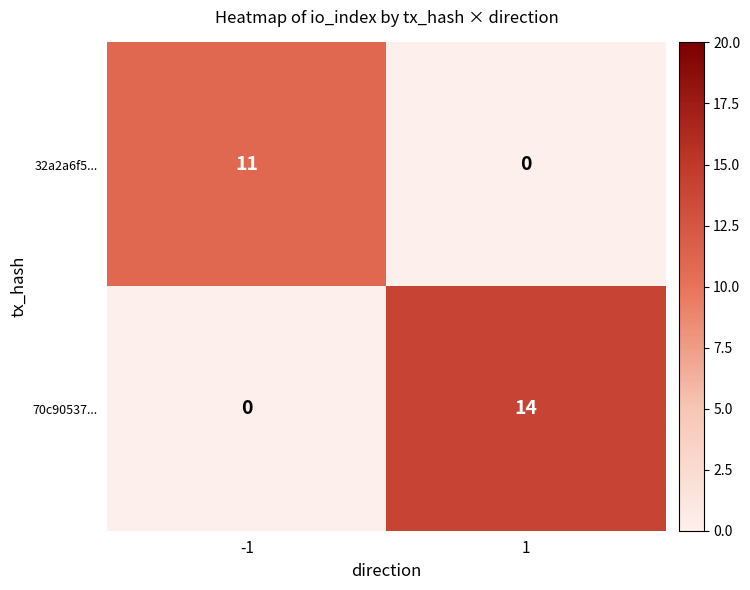

What is the total value across all series at 1?

14